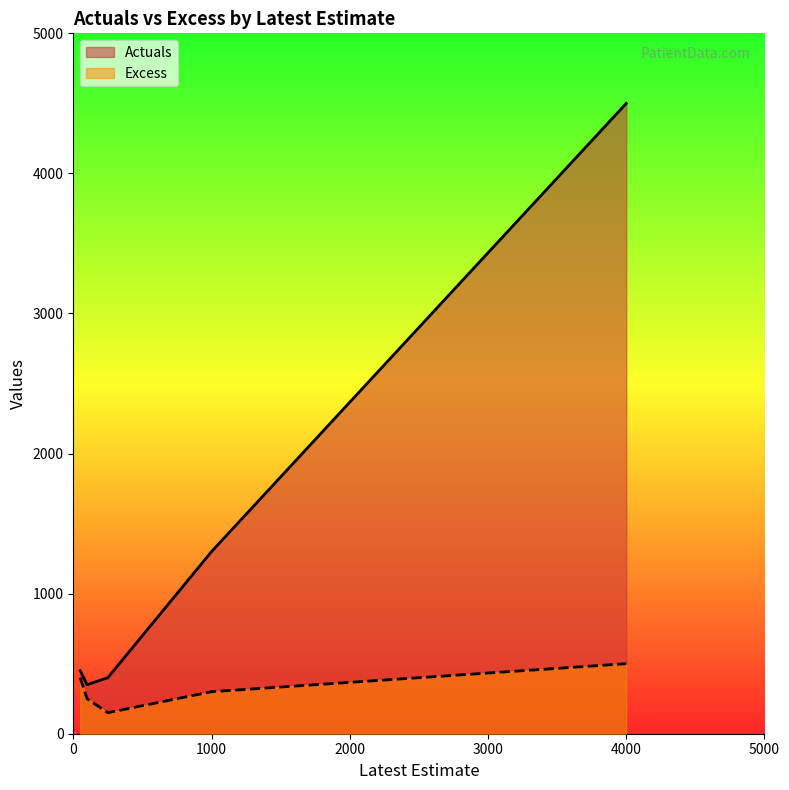

What is the sum of the Actuals values at 1000 and 100?

1650